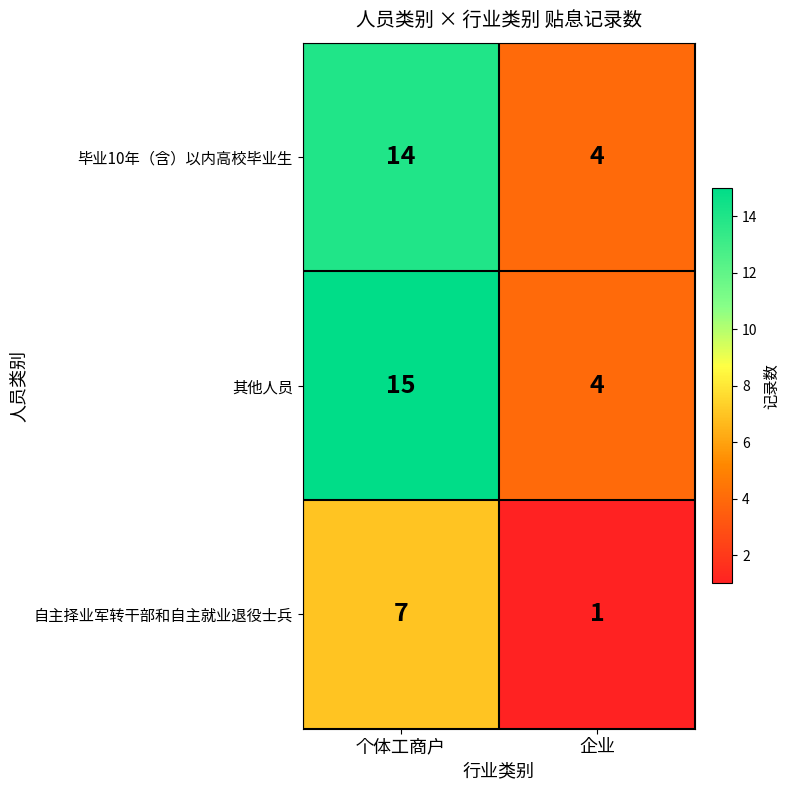

What is the total value across all series at 个体工商户?

36